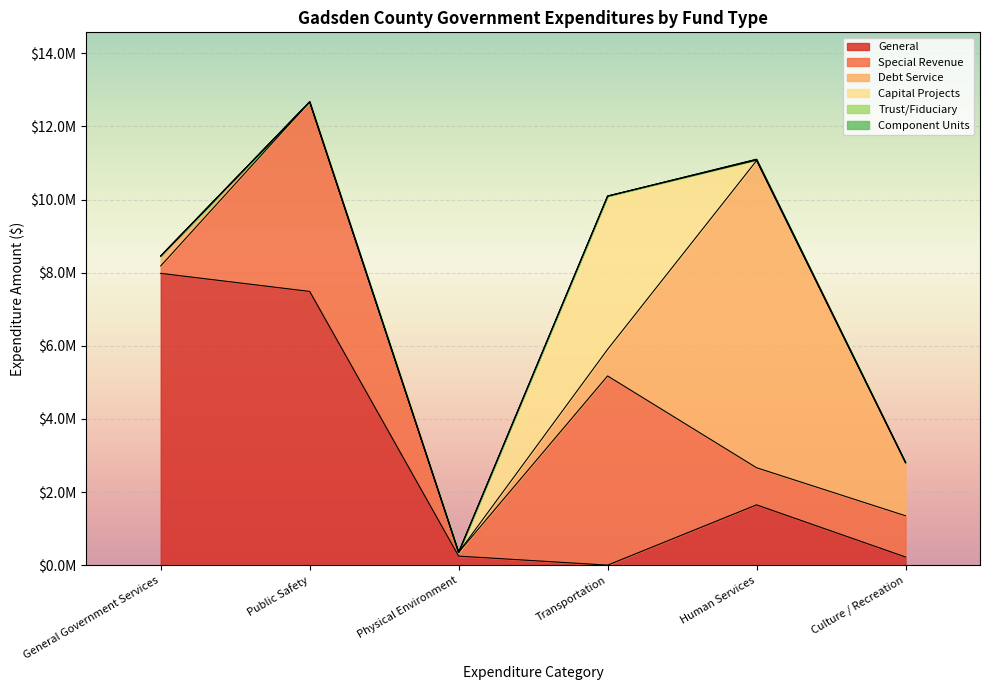

What is the label of the 3rd point from the right?

Transportation